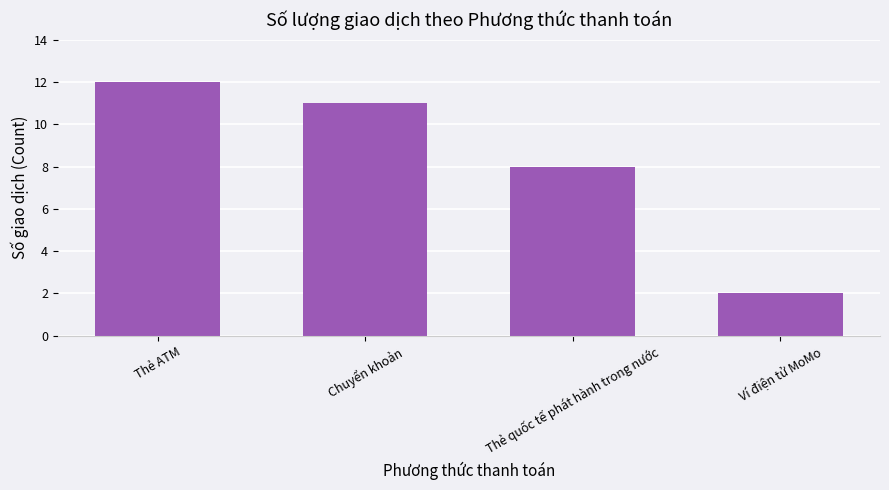

Where is the data nearest to the value 7?

Thẻ quốc tế phát hành trong nước